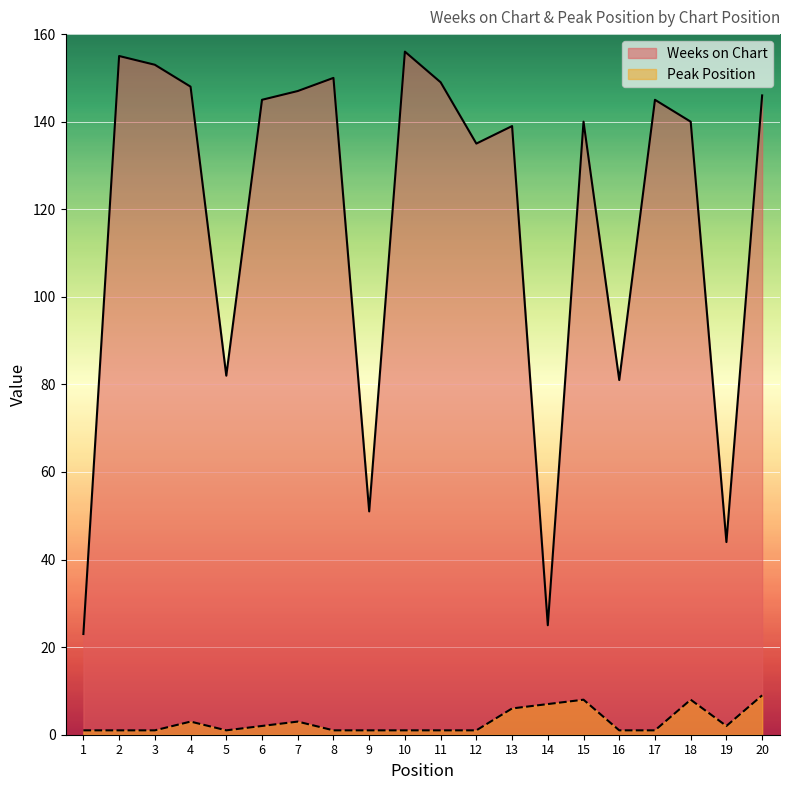

At how many categories does at least one series exceed 106?

14